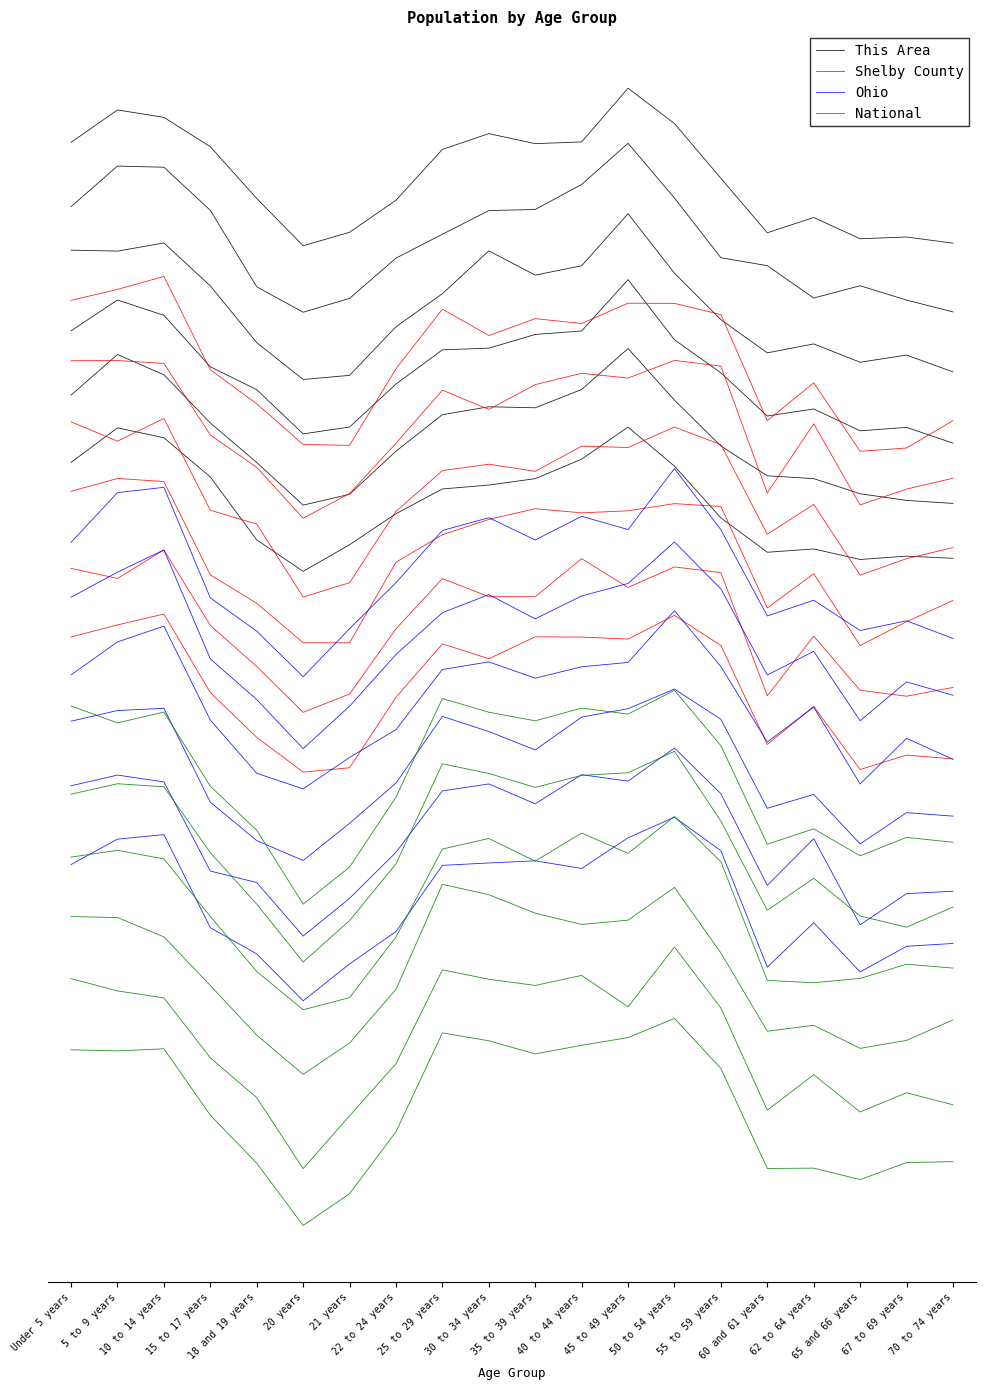

Which series has the largest range (max minus min)?

National